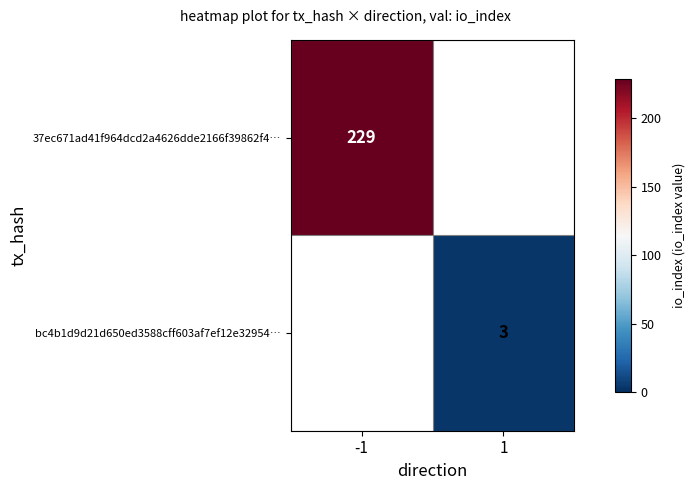

Is it true that 37ec671ad41f964dcd2a4626dde2166f39862f4… equals 229 at -1?

True